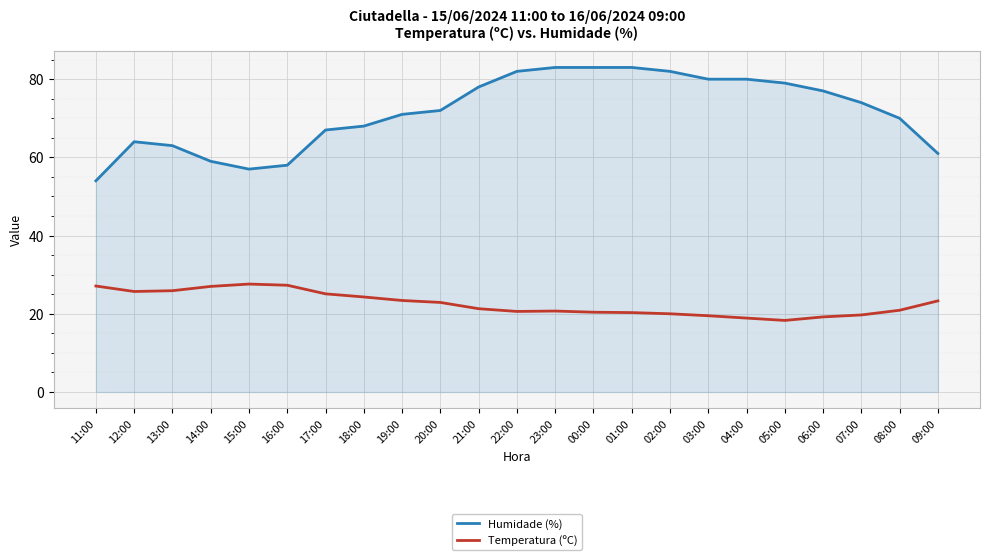

True or false: Temperatura (ºC) and Humidade (%) intersect in this chart.

False